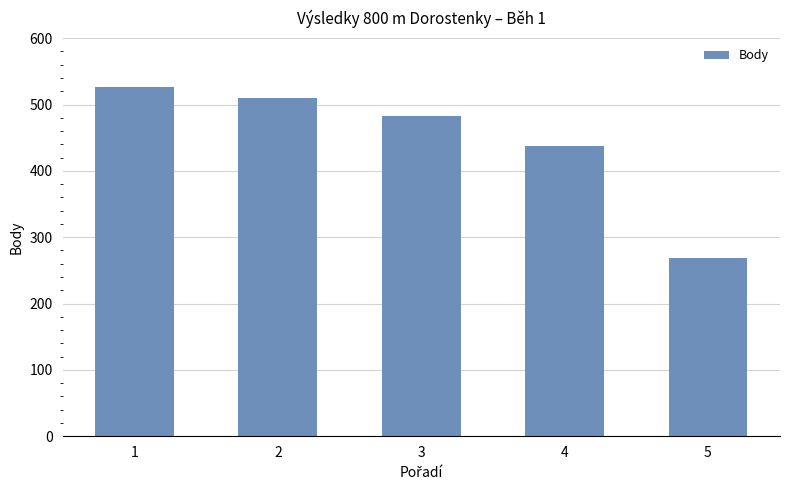

List the labels in order of value, largest first.

1, 2, 3, 4, 5